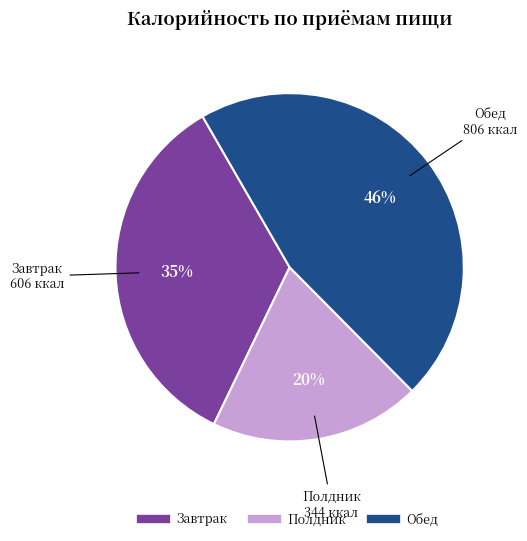

Count the number of slices in the pie.

3